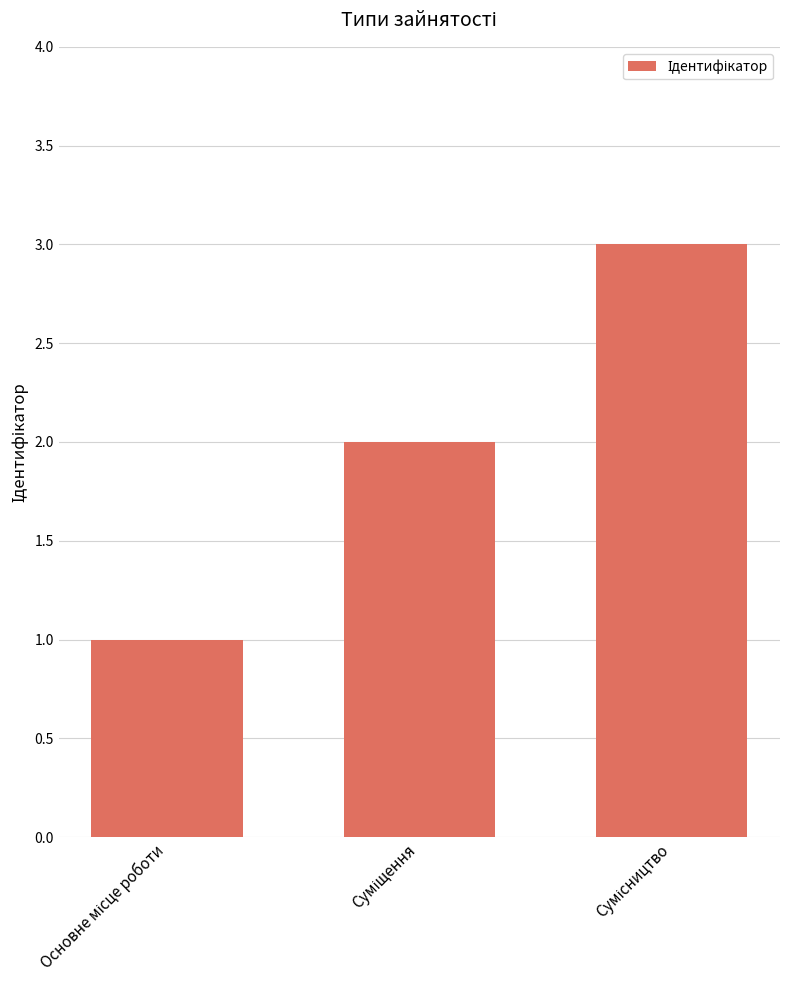

How many bars are there in total?

3